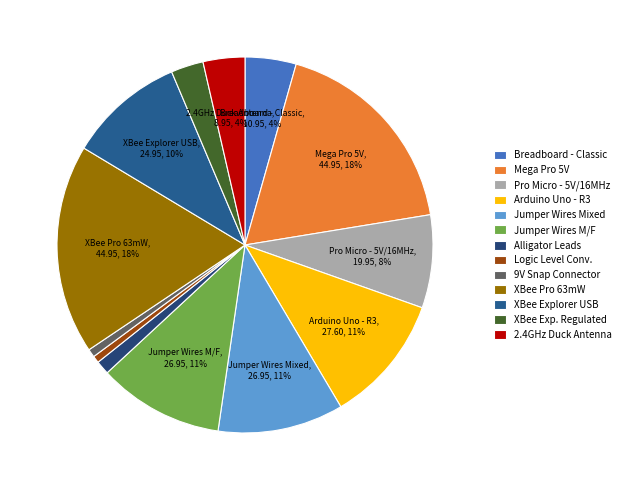

True or false: Breadboard - Classic accounts for 1% of the total.

False